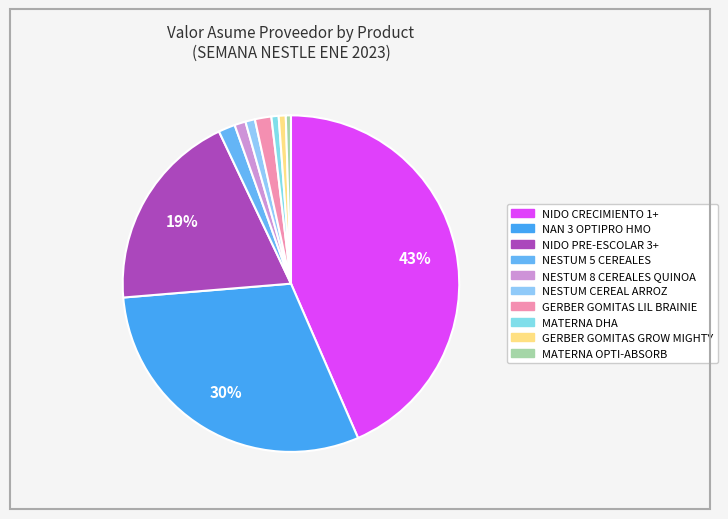

Which slice is the smallest?

MATERNA OPTI-ABSORB SUPLE TAB REC CAJ*30